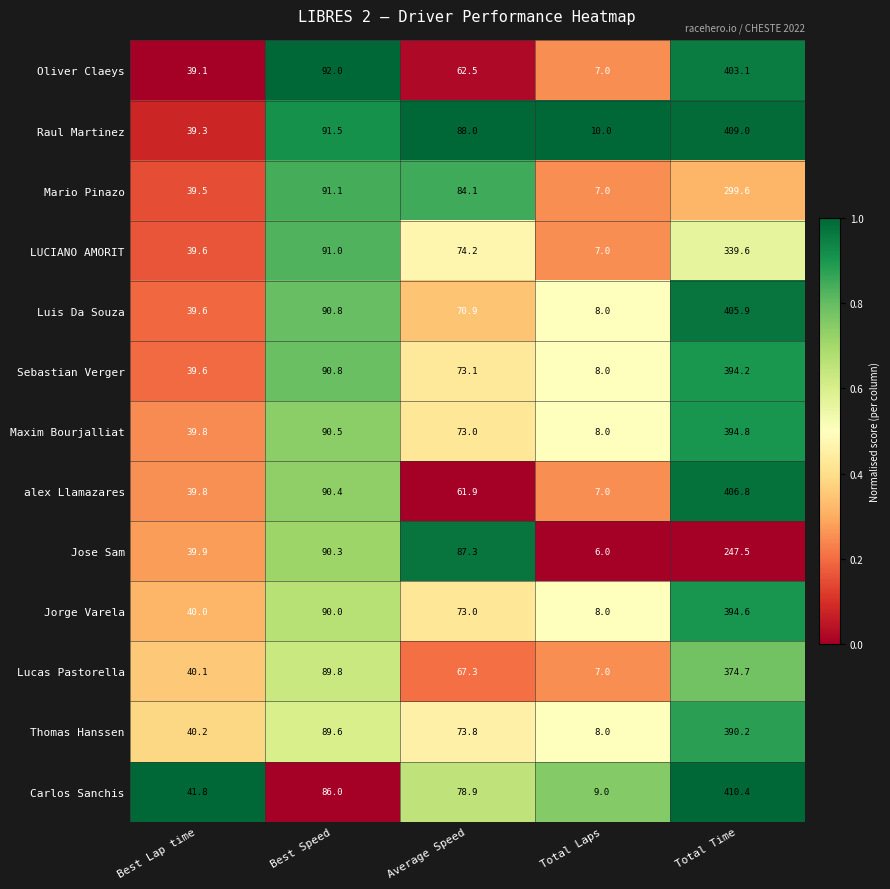

What is the spread (max minus min) of values at Best Speed?

6.0